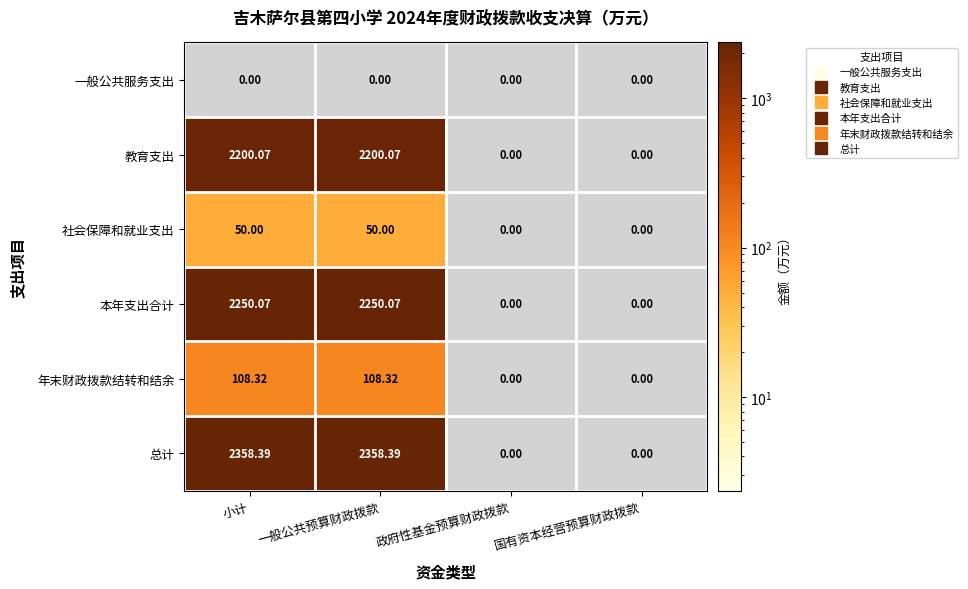

Which series has the largest range (max minus min)?

总计